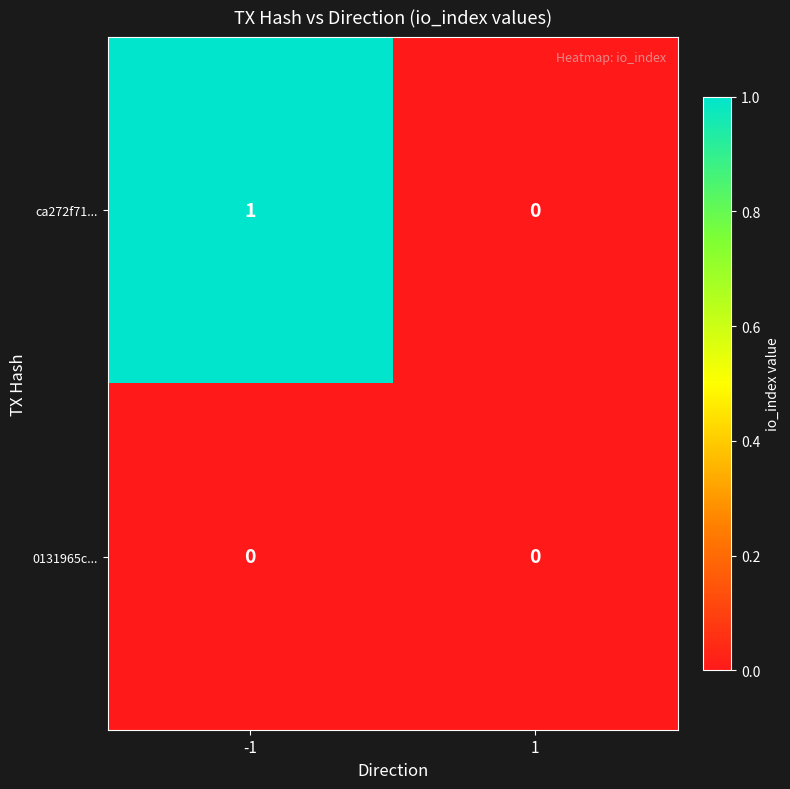

The value of 0131965c... at 1 is 0. True or false?

True